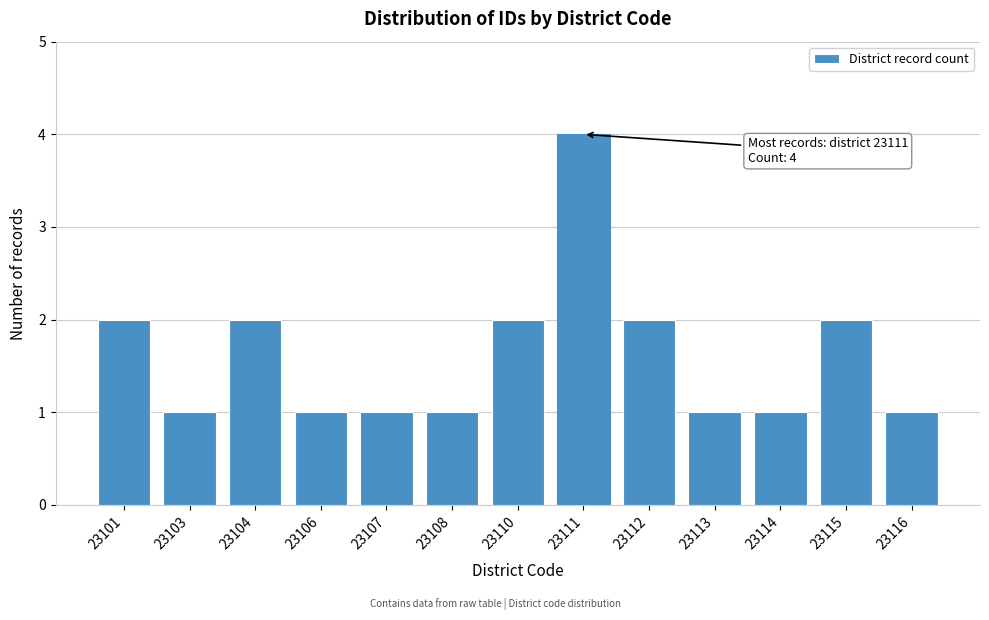

Reading left to right, what are all the values shown in this chart?

2	1	2	1	1	1	2	4	2	1	1	2	1